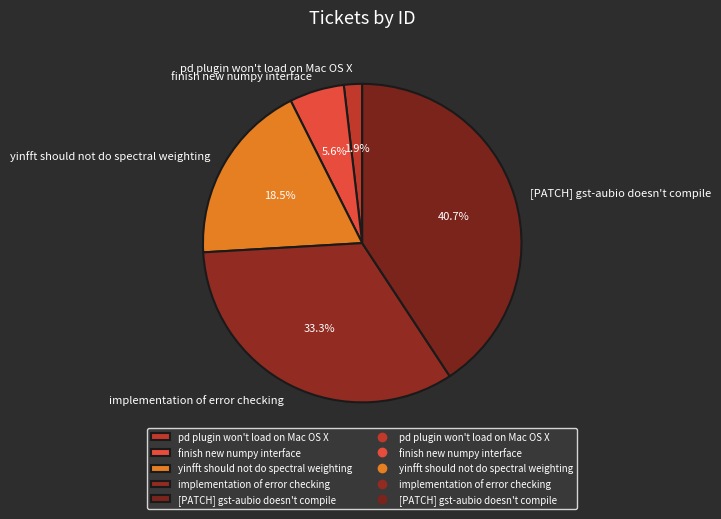

What portion of the pie excludes yinfft should not do spectral weighting?

81.5%